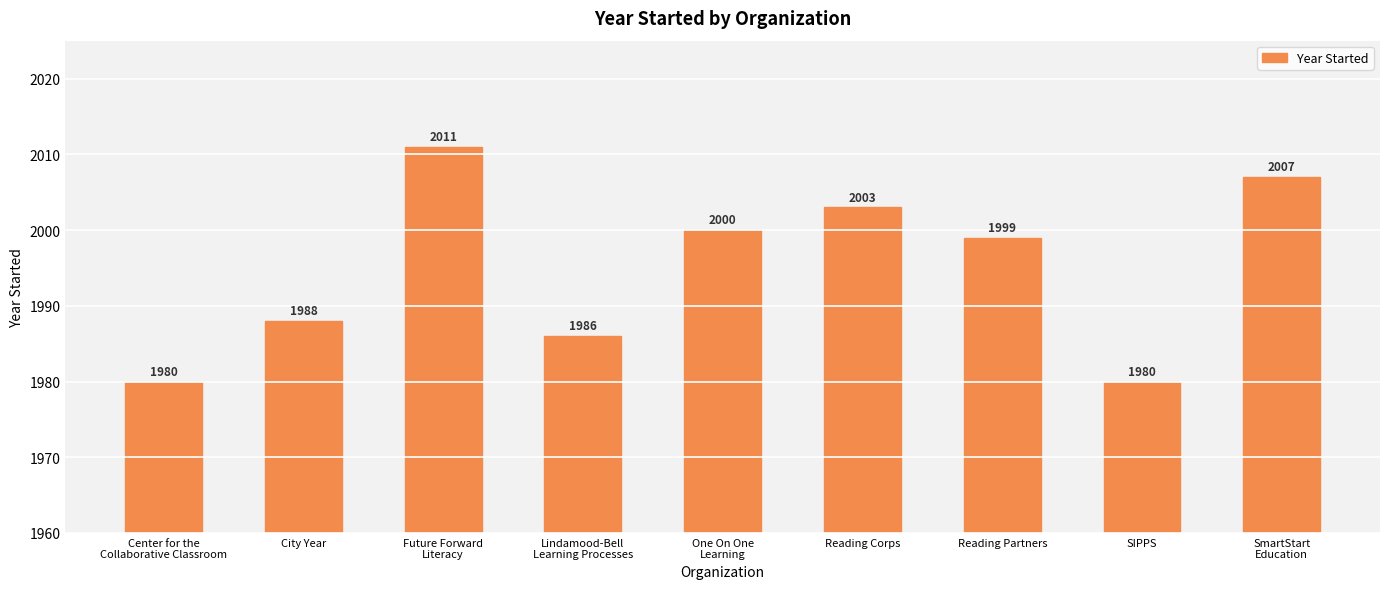

Approximately how many times larger is the value at SmartStart
Education compared to Reading Corps?

1.0